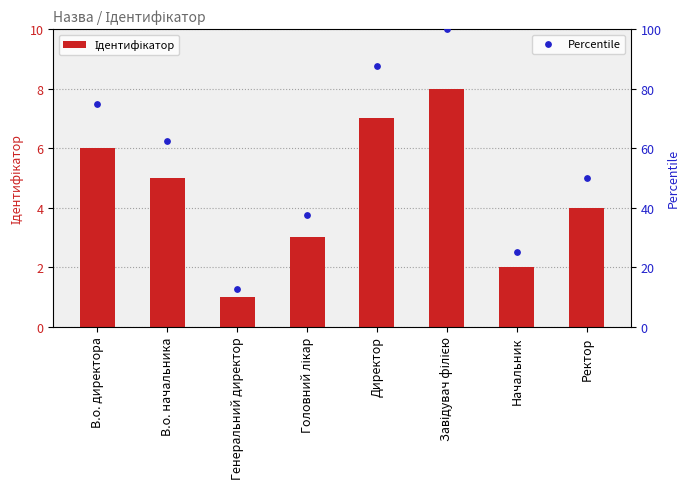

Is the value of Ідентифікатор at Генеральний директор greater than the value of Percentile at В.о. начальника?

No